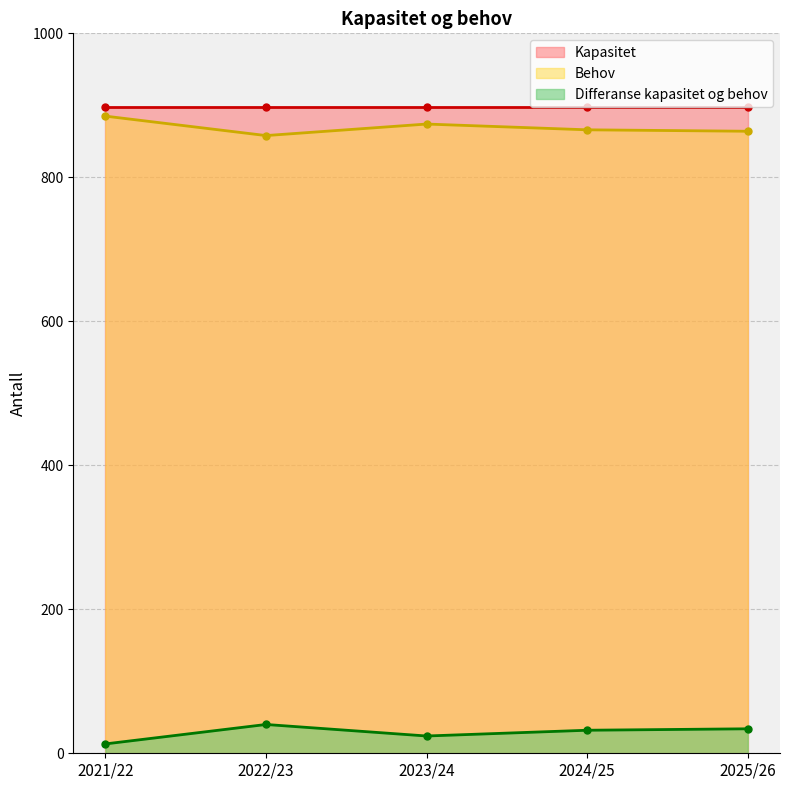

Between 2022/23 and 2024/25, which is larger?

2024/25